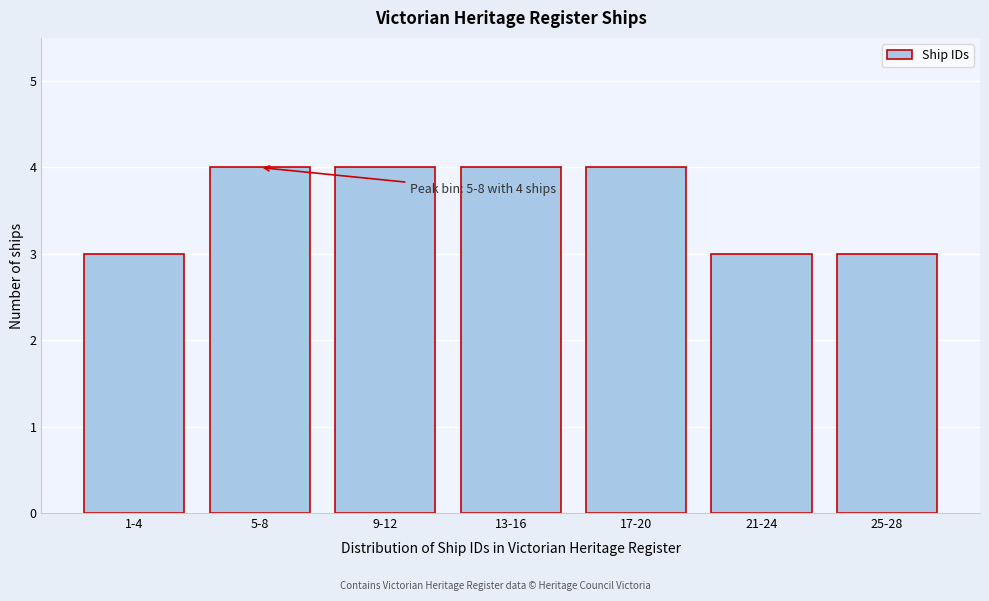

Reading left to right, what are all the values shown in this chart?

1-4=3	5-8=4	9-12=4	13-16=4	17-20=4	21-24=3	25-28=3